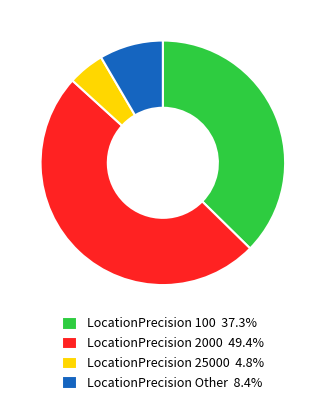

Is the sum of LocationPrecision 2000 49.4% and LocationPrecision 25000 4.8% greater than half?

Yes